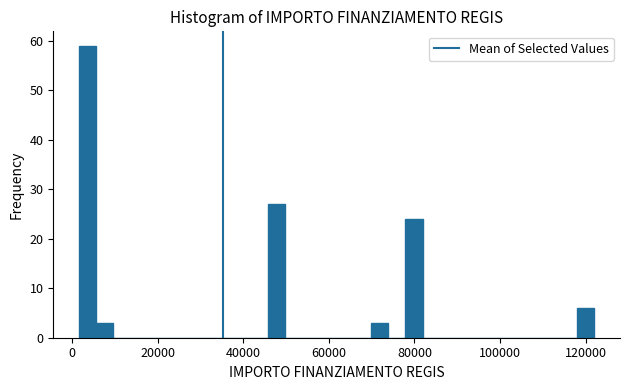

Read against the x-axis, roughly where is the centre of the tallest bar?

4000